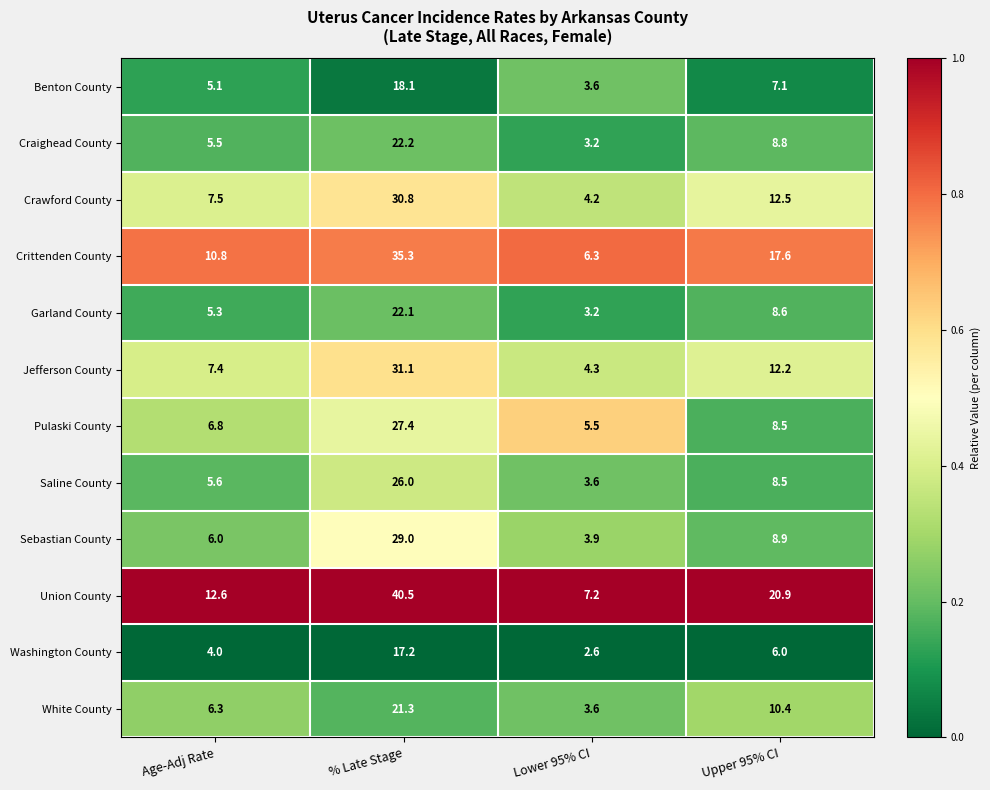

What is the total value across all series at Upper 95% CI?

130.0